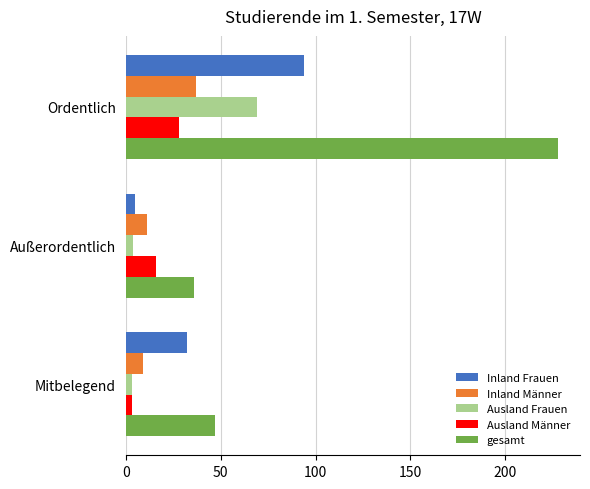

What is the sum of all Inland Frauen values?

131